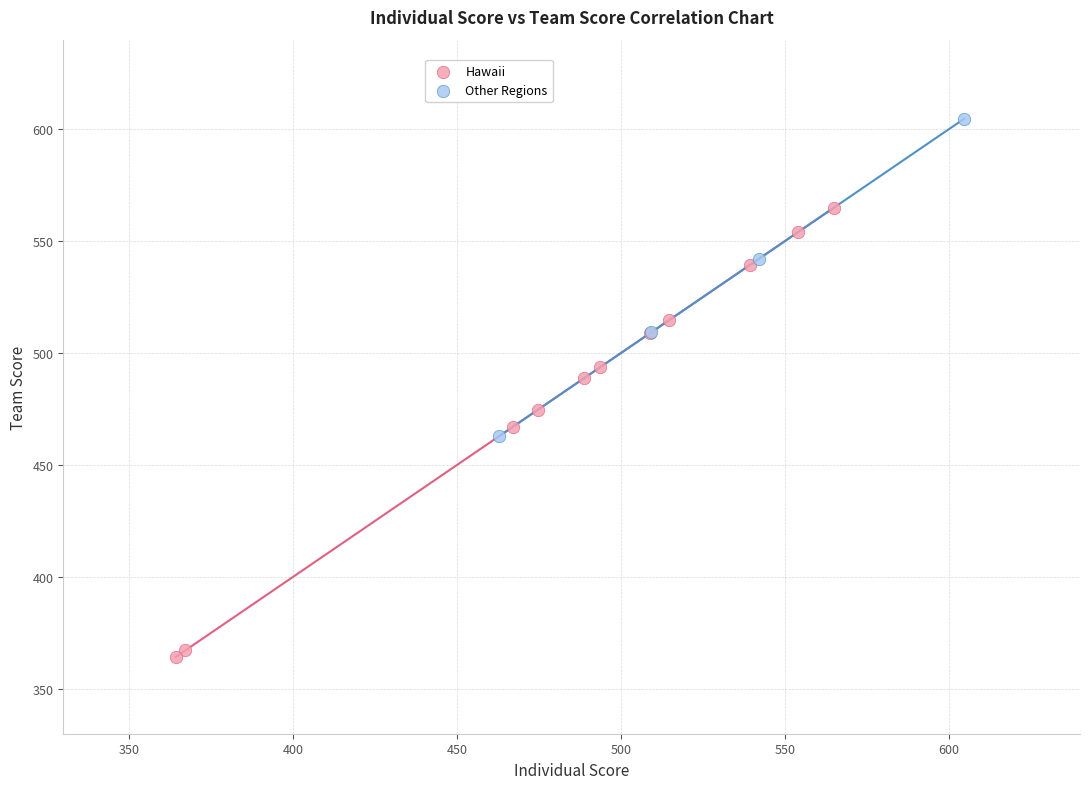

Which series reaches the maximum Y coordinate?

Other Regions